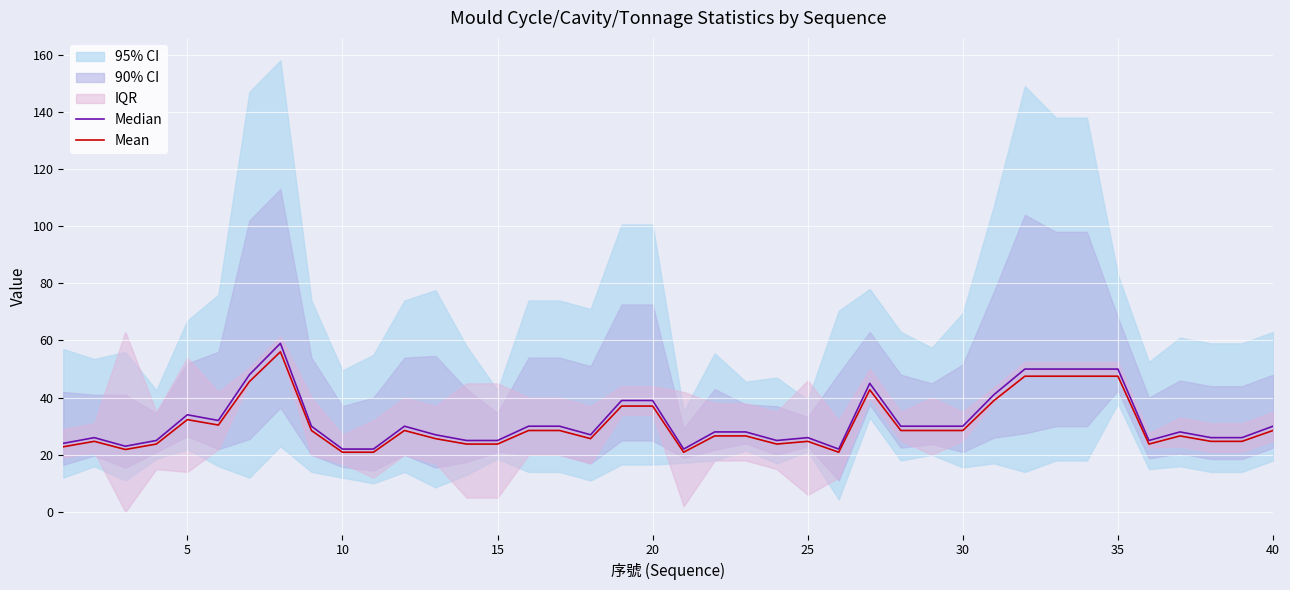

True or false: Mean has a value of 49.0 at 40.

False